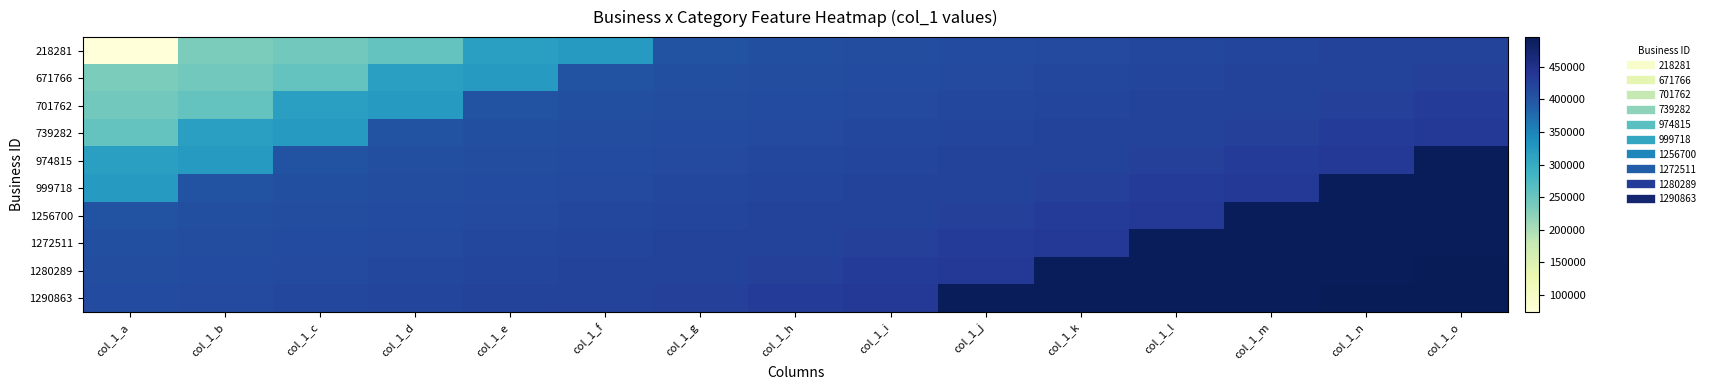

What is the spread (max minus min) of values at col_1_k?

79486